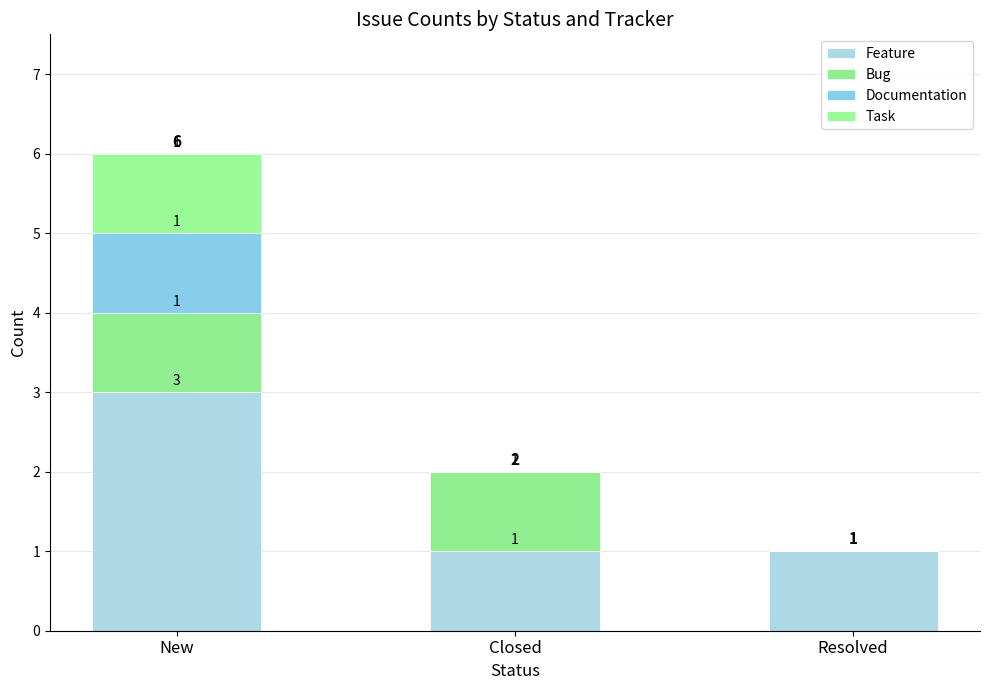

Rank the series by their maximum value, from lowest to highest.

Bug, Documentation, Task, Feature